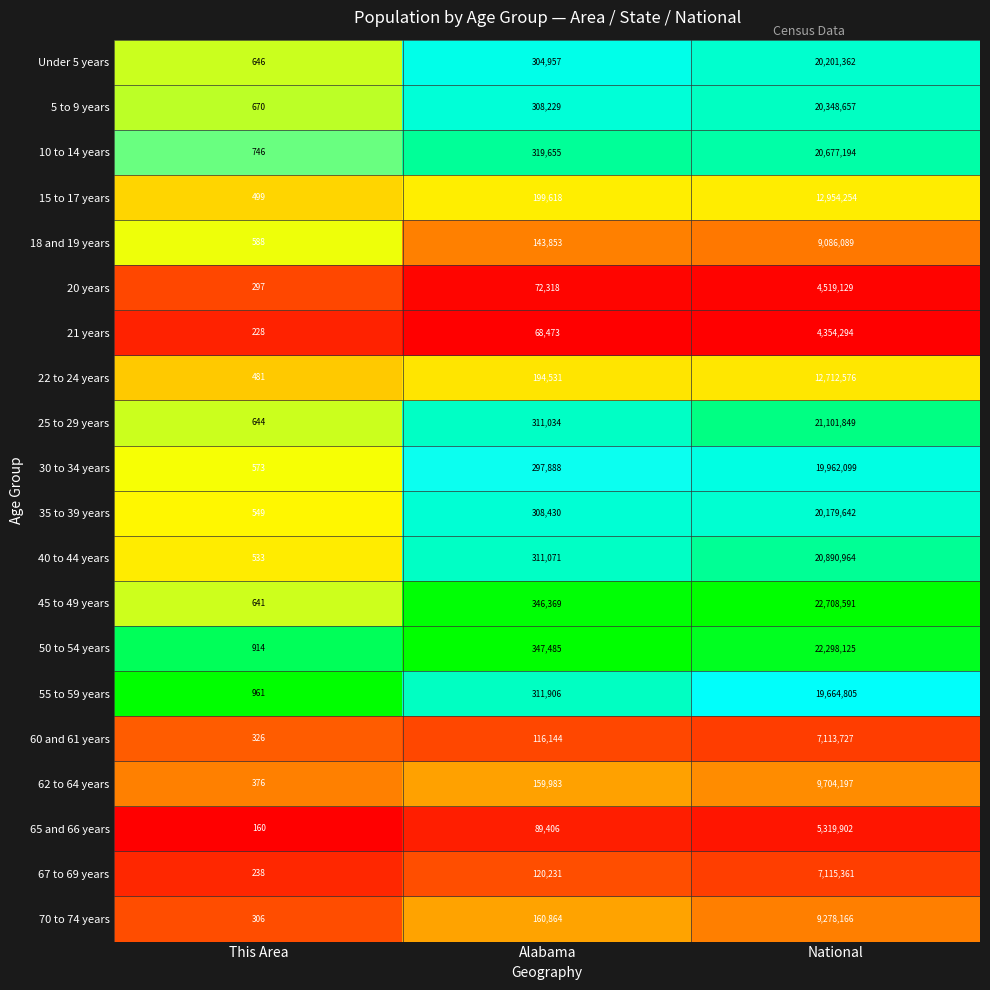

Which series has the largest range (max minus min)?

45 to 49 years